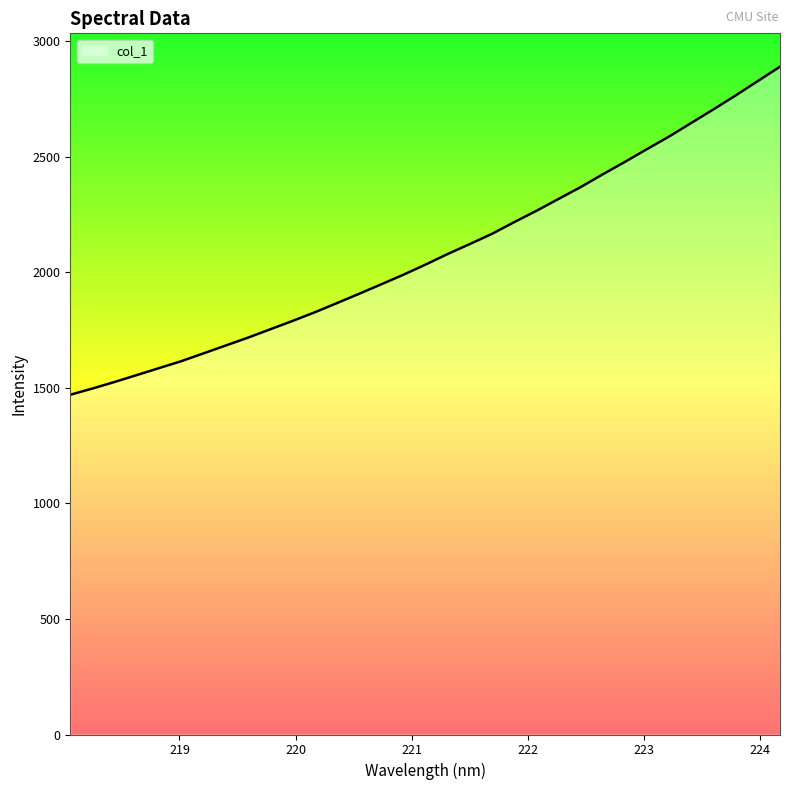

Reading left to right, extract all data points from this chart.

1470.6	1497.6	1526.1	1555.9	1586.0	1615.9	1649.7	1683.6	1717.6	1753.6	1789.6	1827.0	1866.7	1907.0	1948.2	1989.7	2033.6	2079.5	2122.8	2166.8	2217.5	2266.3	2317.9	2369.2	2424.7	2478.4	2534.1	2588.6	2647.3	2706.0	2766.2	2828.5	2890.5